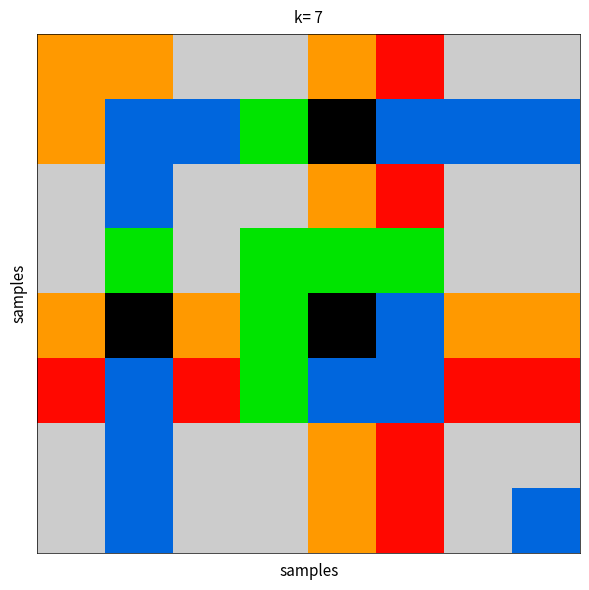

Count the number of categories in the chart.

8